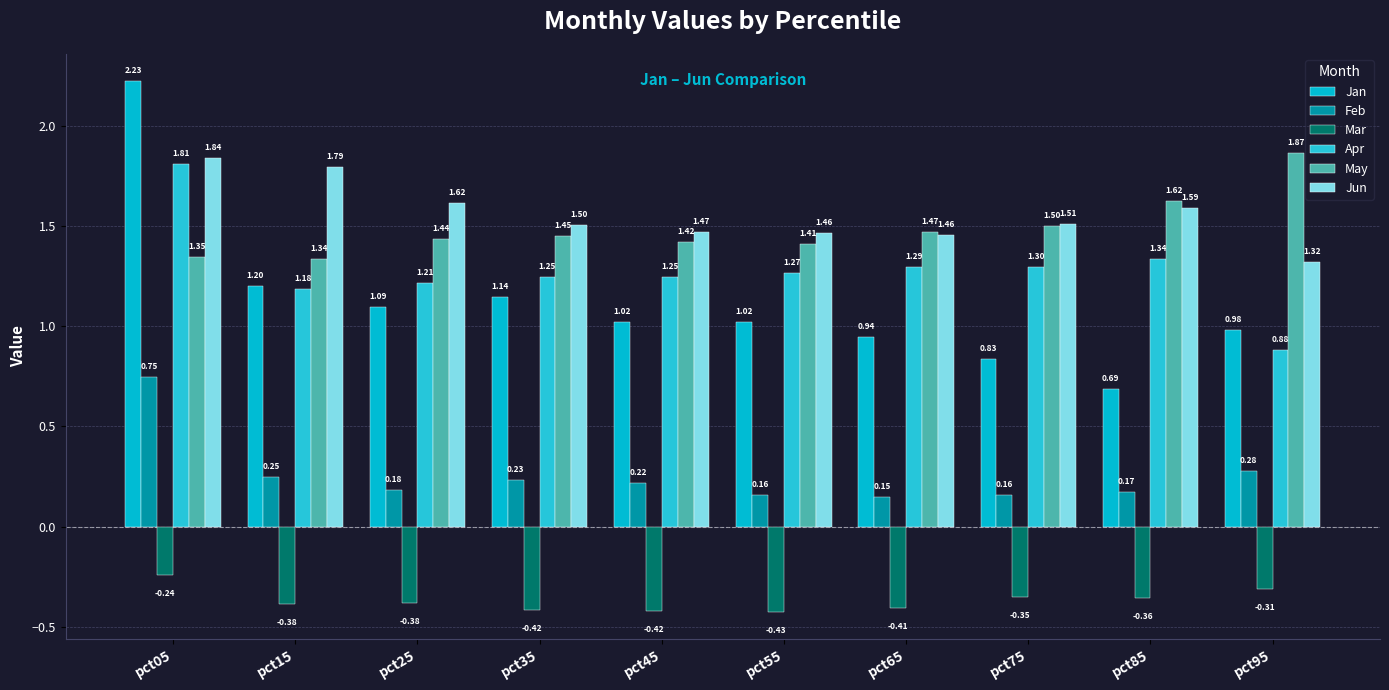

What is the value of the May bar at the 4th from the left?

1.5